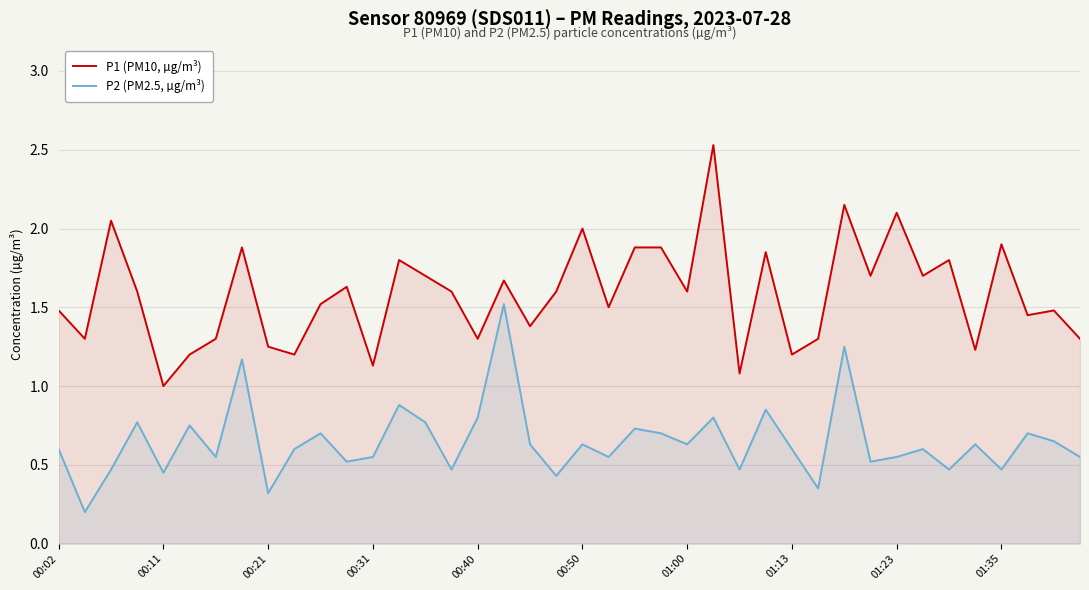

How many lines are shown in the chart?

2